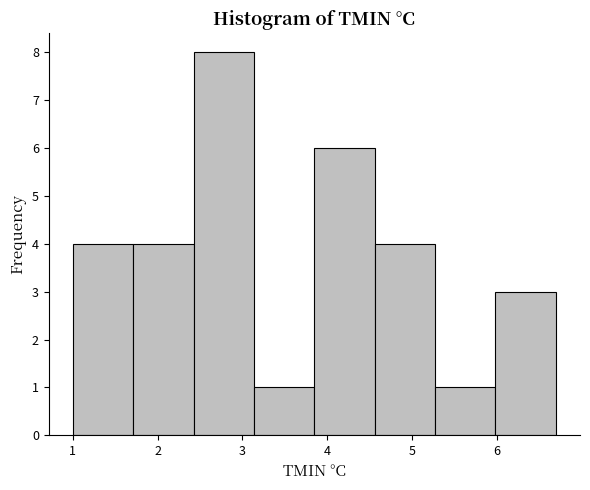

Reading left to right, list every bar in this chart as the range it spans on the x-axis followed by its height. Neither the bar edges nor the heights are printed on the chart, so give them approximately, as read against the axes.

1.0 to 1.7: 4
1.7 to 2.4: 4
2.4 to 3.1: 8
3.1 to 3.9: 1
3.9 to 4.6: 6
4.6 to 5.3: 4
5.3 to 6.0: 1
6.0 to 6.7: 3